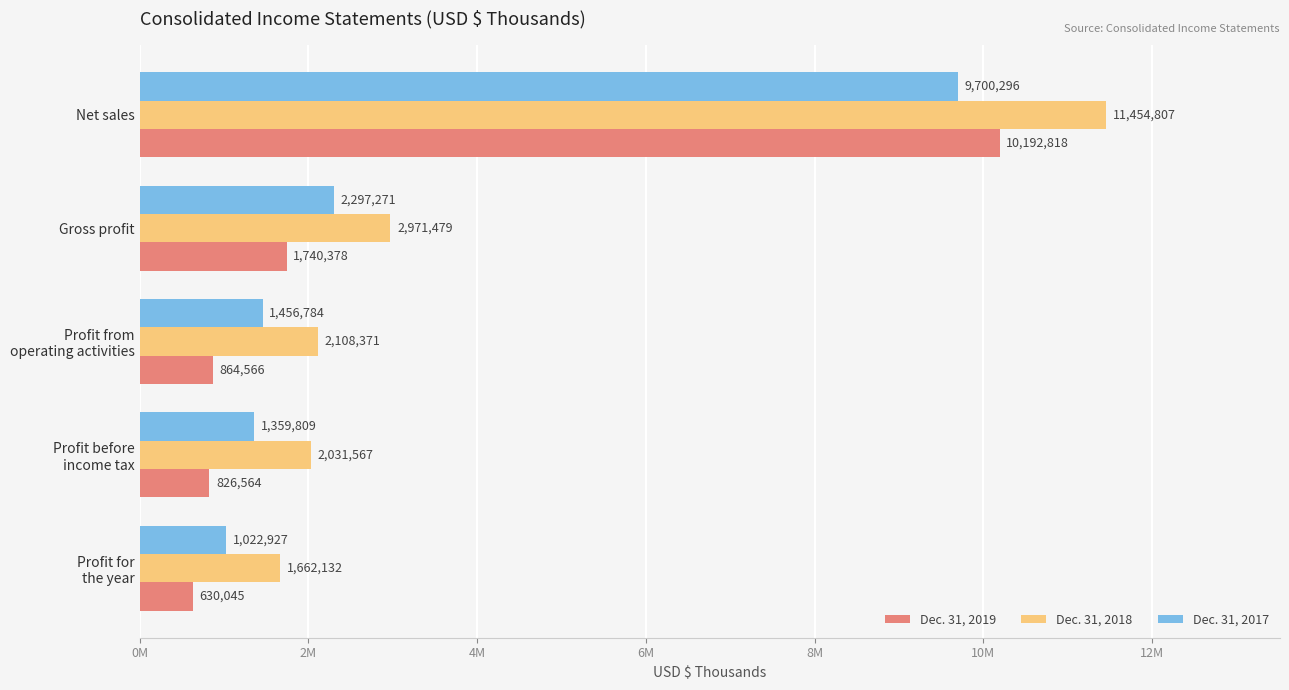

Reading left to right, list all the values displayed in this chart.

Dec. 31, 2019: 10192818	1740378	864566	826564	630045
Dec. 31, 2018: 11454807	2971479	2108371	2031567	1662132
Dec. 31, 2017: 9700296	2297271	1456784	1359809	1022927